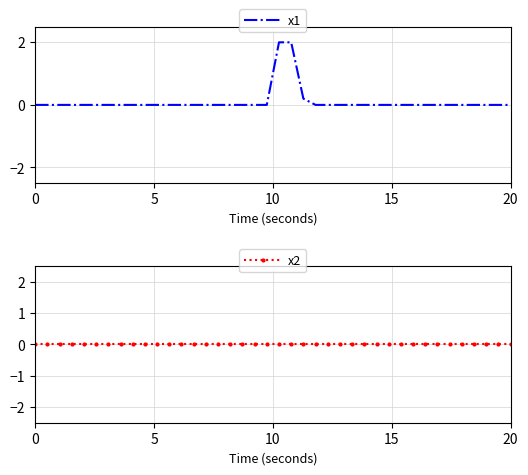

How many lines are shown in the chart?

2